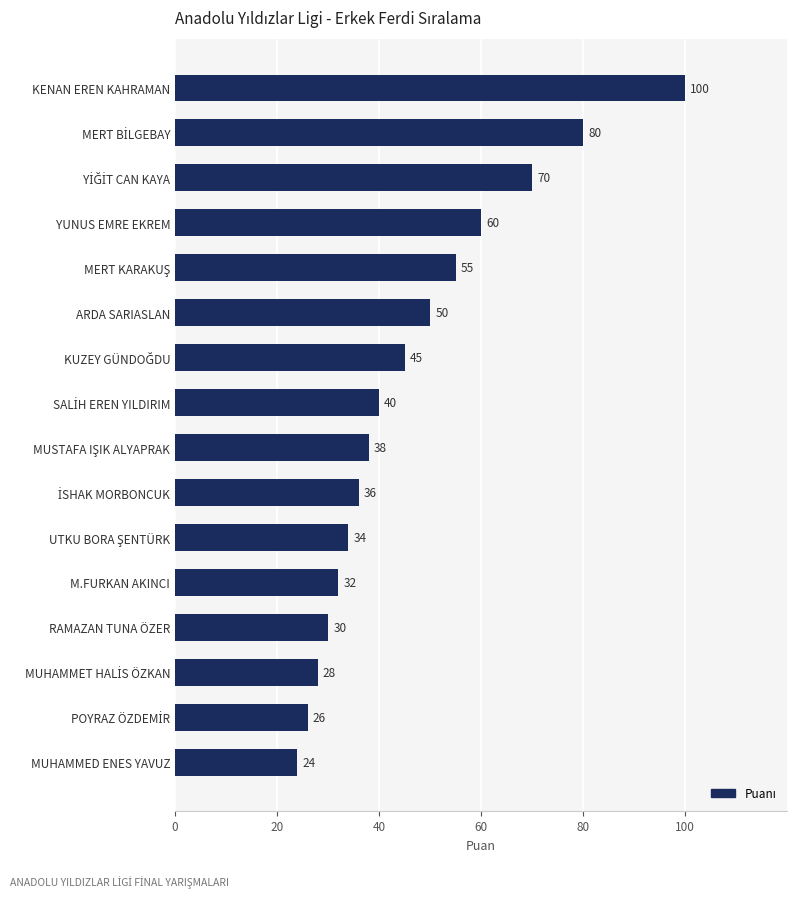

Between M.FURKAN AKINCI and ARDA SARIASLAN, which is larger?

ARDA SARIASLAN